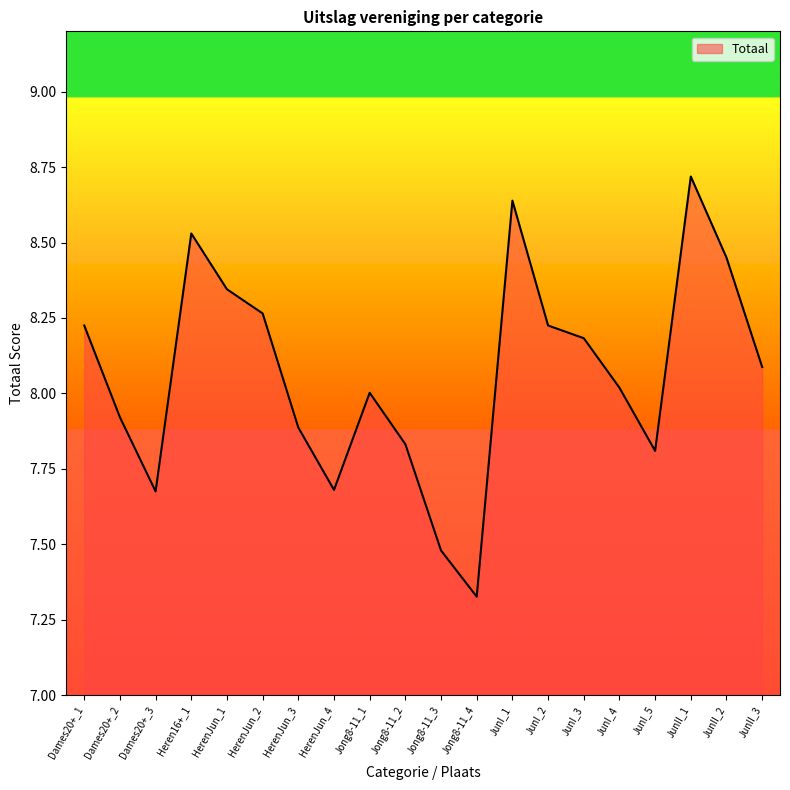

What is the difference between the maximum and minimum values?

1.4